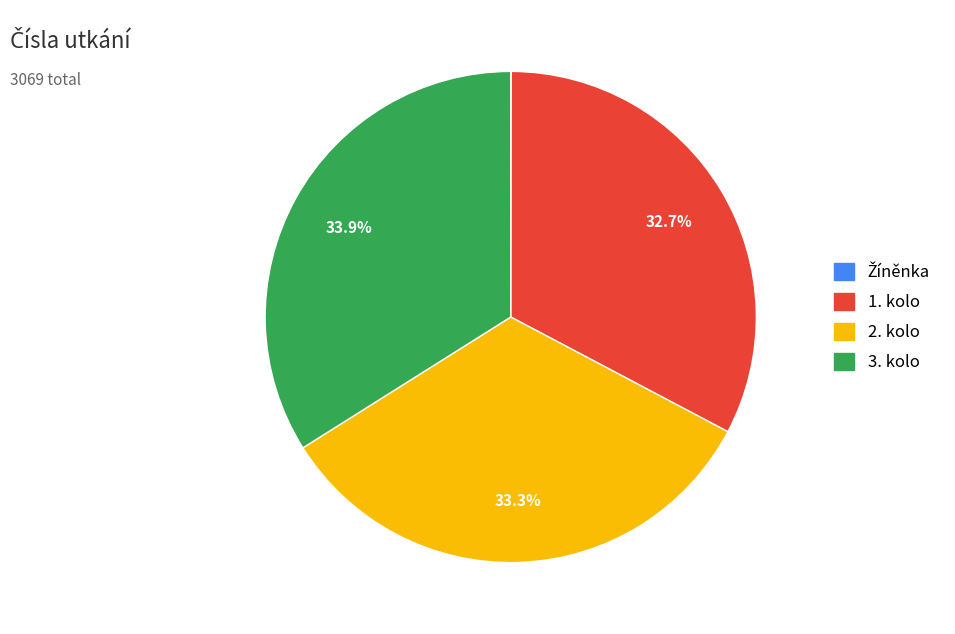

How much of the chart is everything except 2. kolo?

66.7%